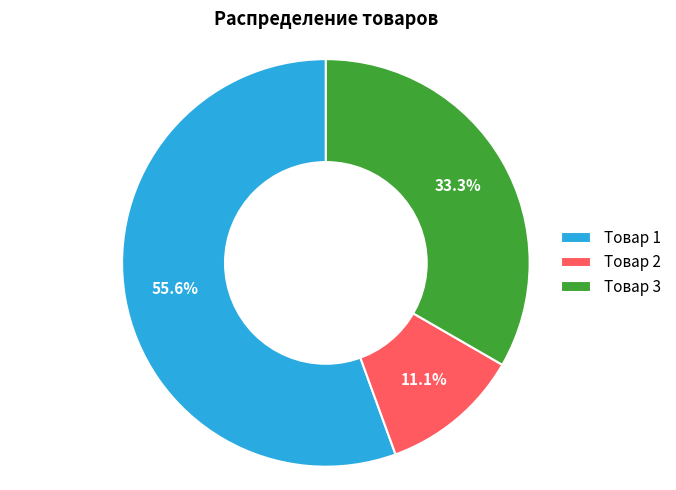

Approximately how many times larger is the value at Товар 2 compared to Товар 3?

0.3